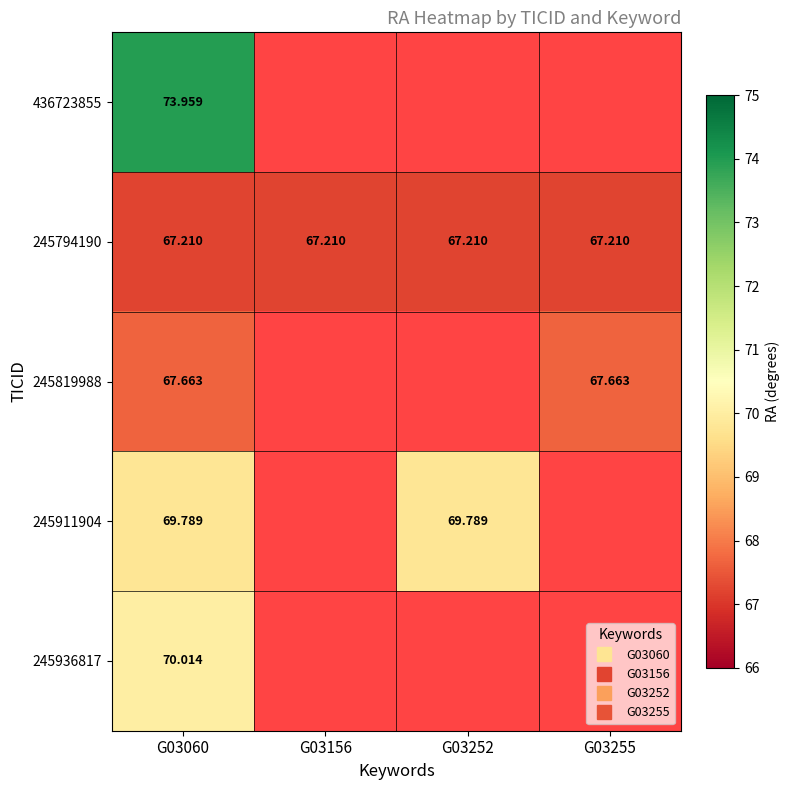

How many categories are shown in the chart?

4